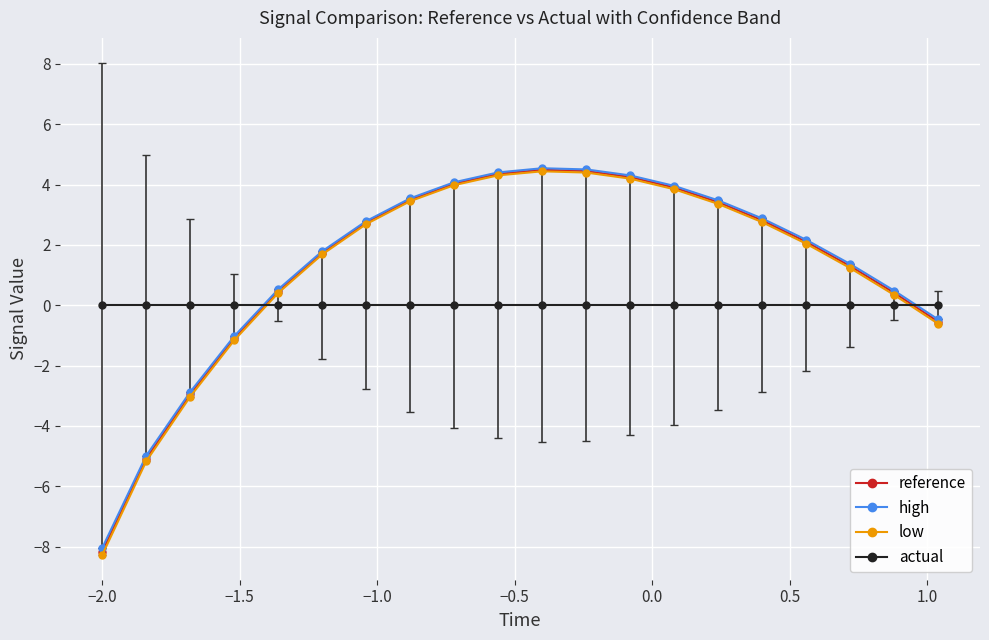

Which series has the largest range (max minus min)?

low